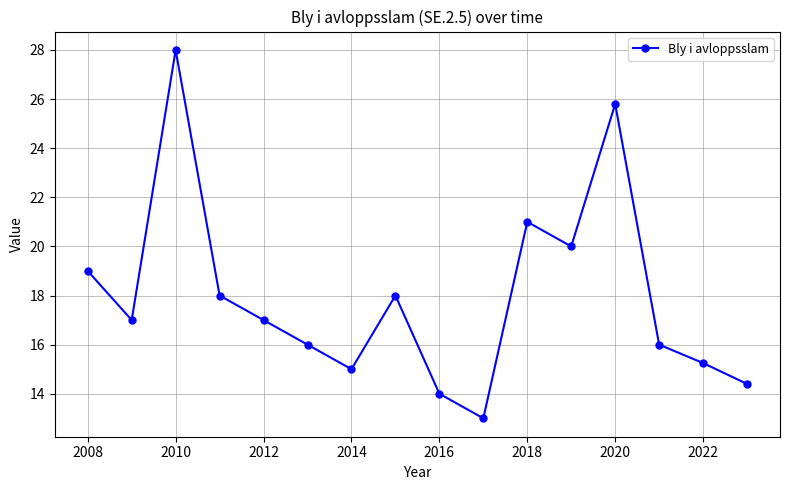

What is the greatest value displayed?

28.0